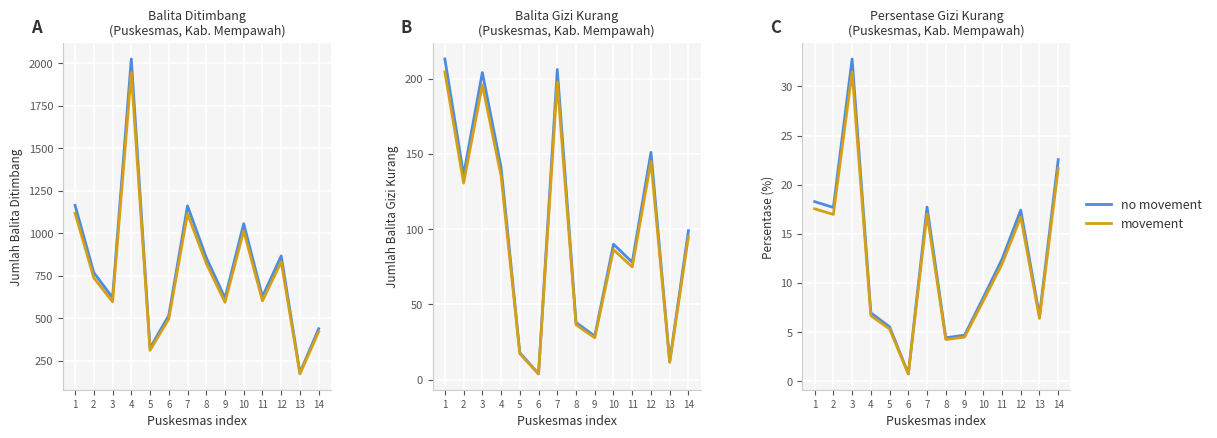

Where is the first local minimum for movement?

2